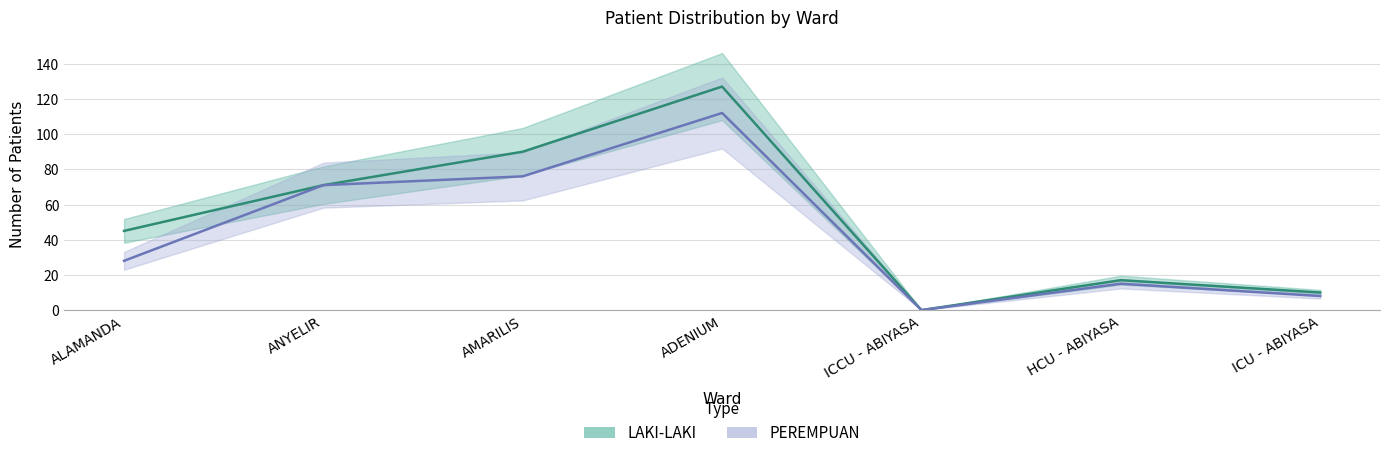

What is the label of the 1st point from the left?

ALAMANDA